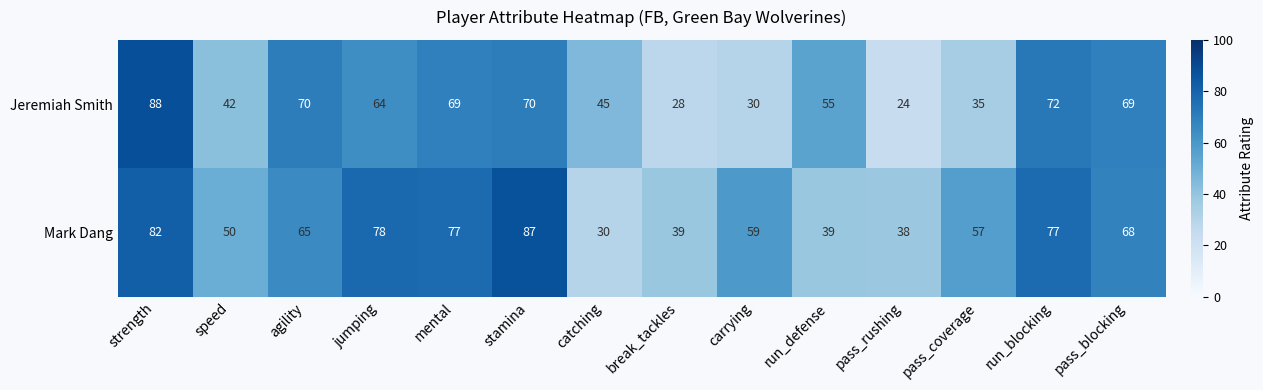

Is it true that Mark Dang equals 118 at mental?

False